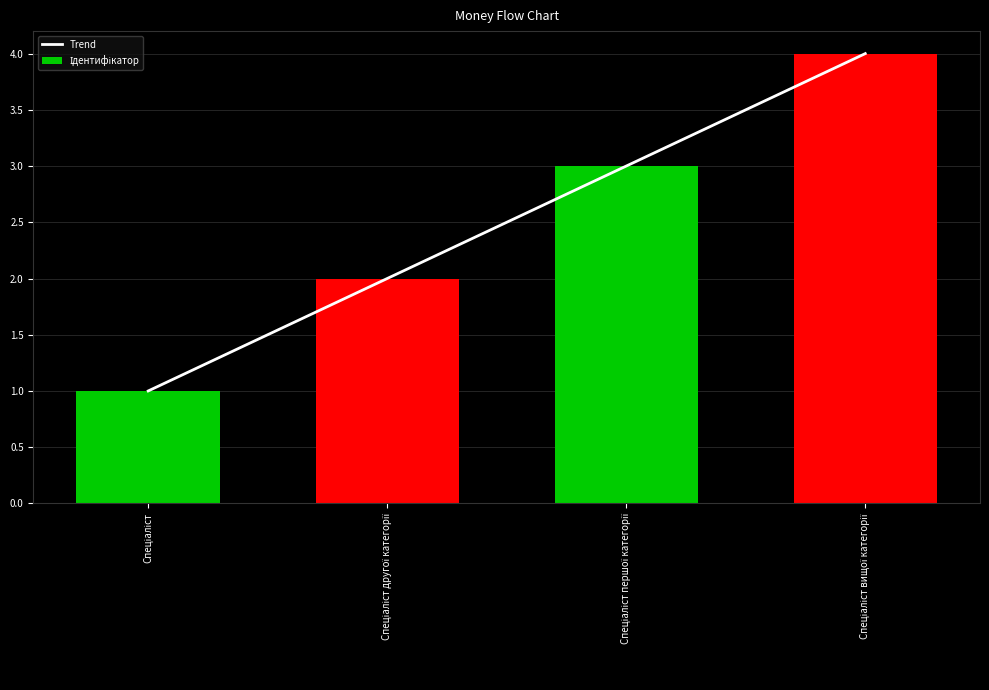

At which label does Trend reach its minimum?

Спеціаліст